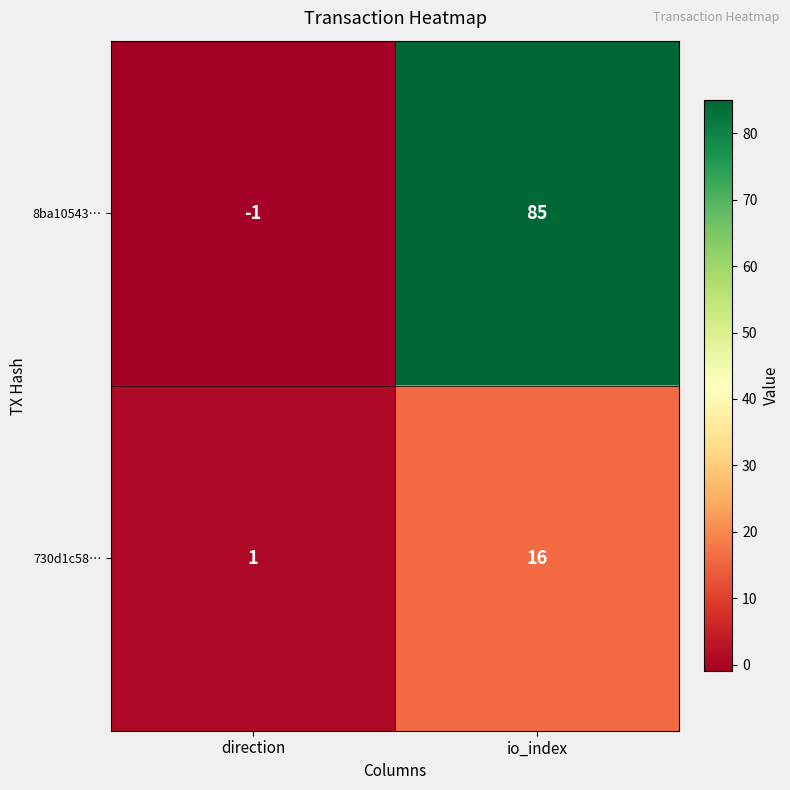

At which category is the sum across all series the highest?

io_index